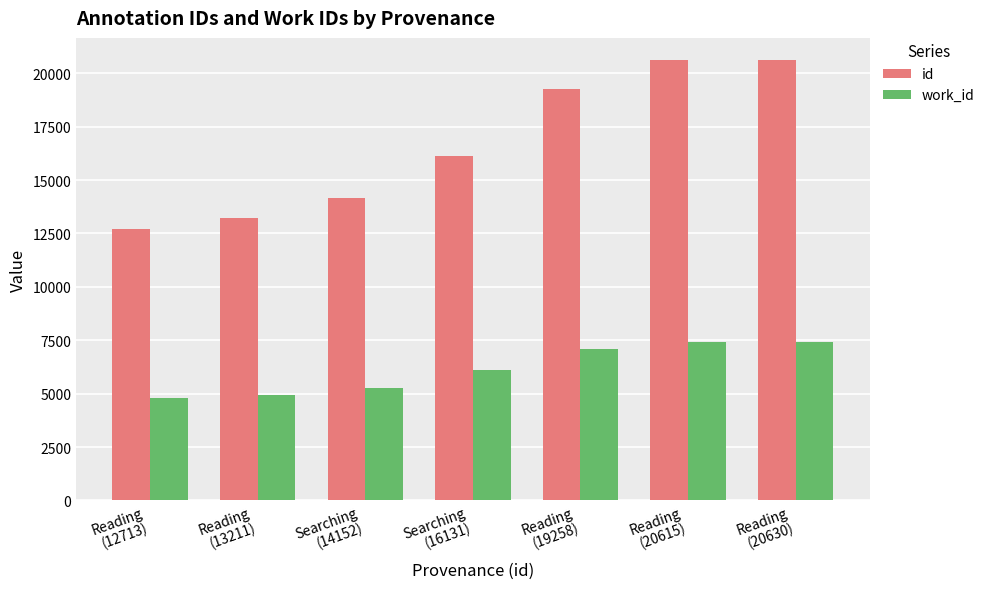

What is the difference between the highest and lowest values at Searching
(14152)?

8899